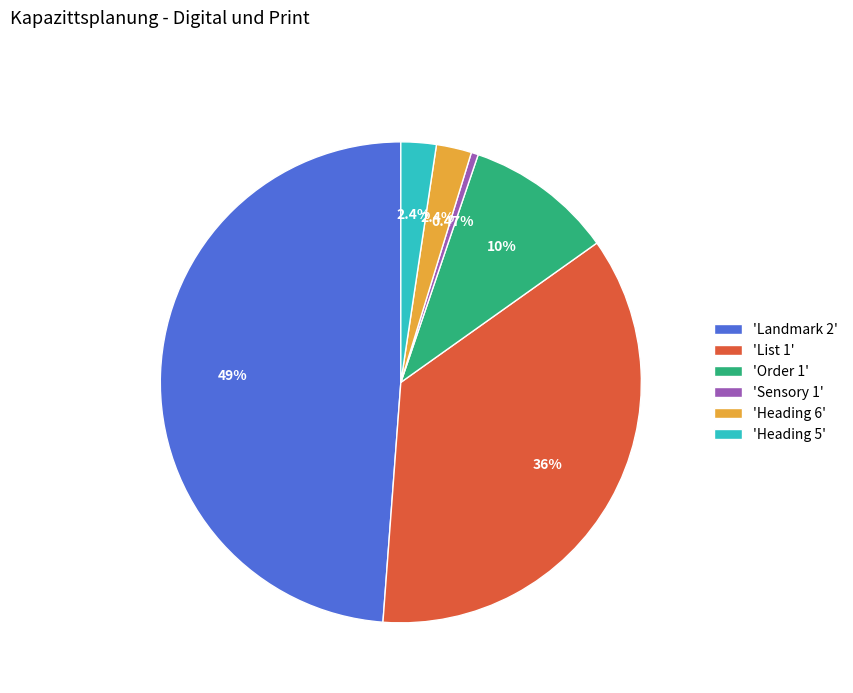

Combined, do 'Landmark 2' and 'List 1' account for over 50%?

Yes